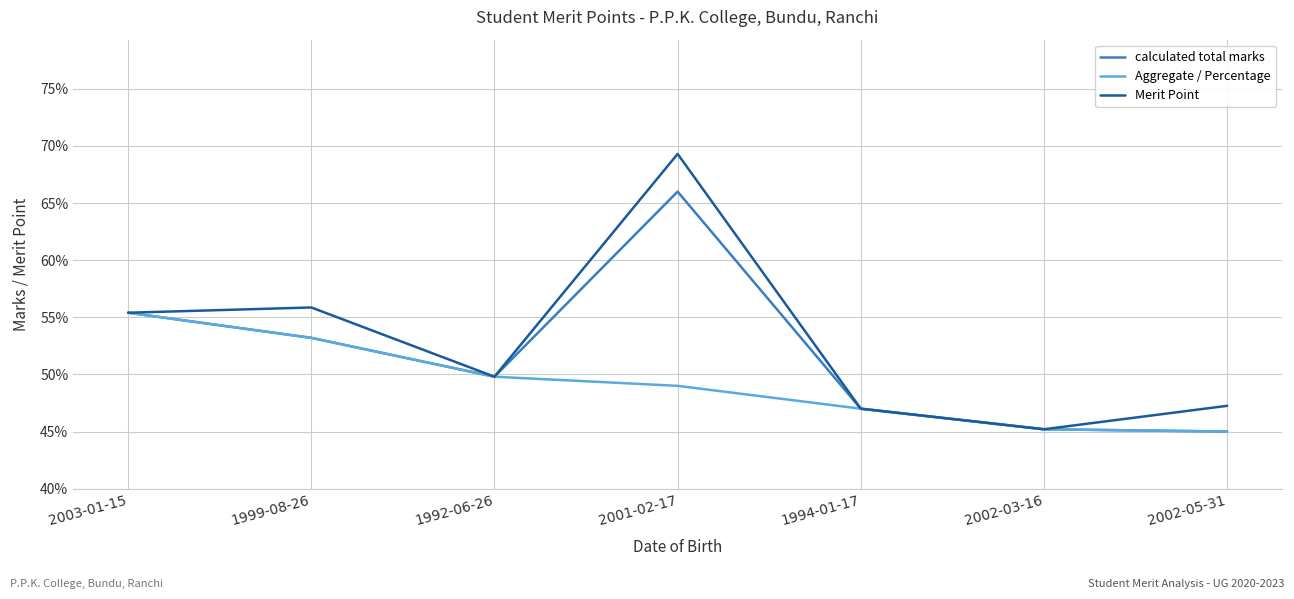

Does the chart have visible grid lines?

Yes